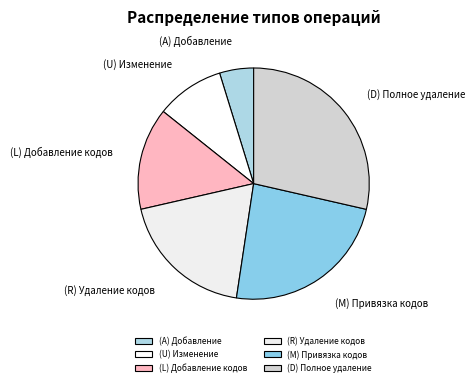

True or false: (M) Привязка кодов accounts for 24% of the total.

True